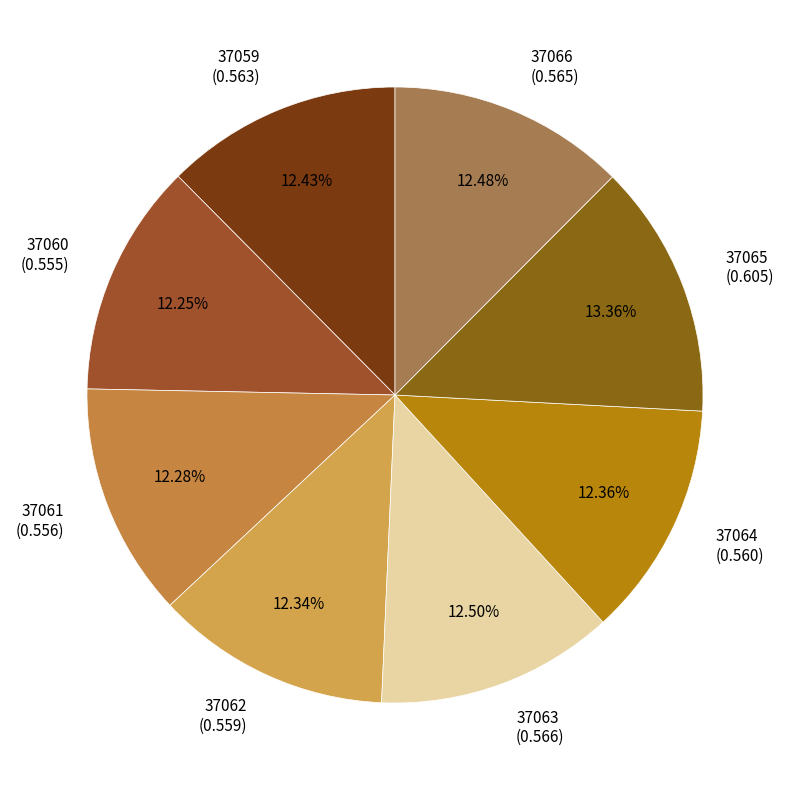

What is the largest slice in the pie chart?

37065